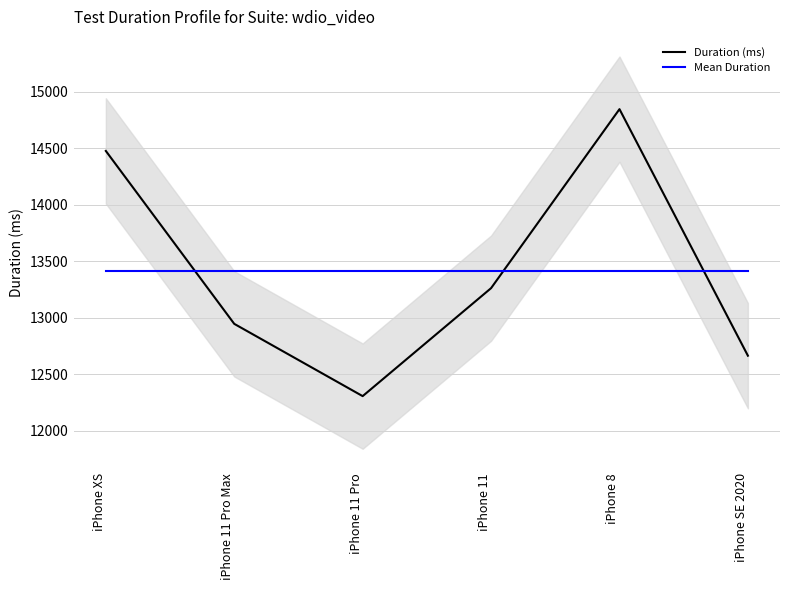

How many data points in Duration (ms) are above 13261?

2